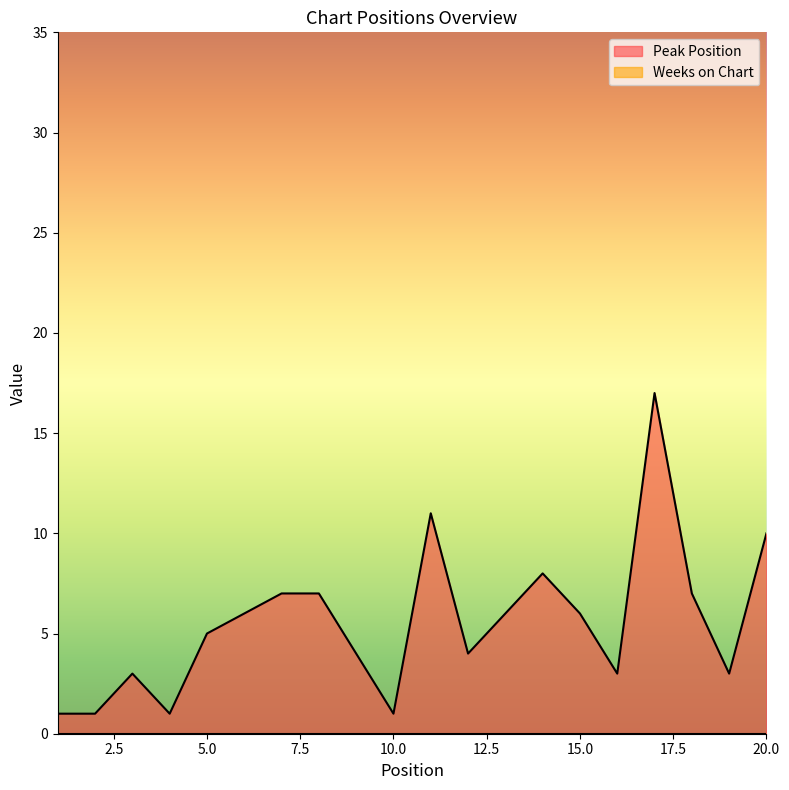

List the labels in order of value, smallest first.

1, 2, 4, 10, 3, 16, 19, 9, 12, 5, 6, 13, 15, 7, 8, 18, 14, 20, 11, 17